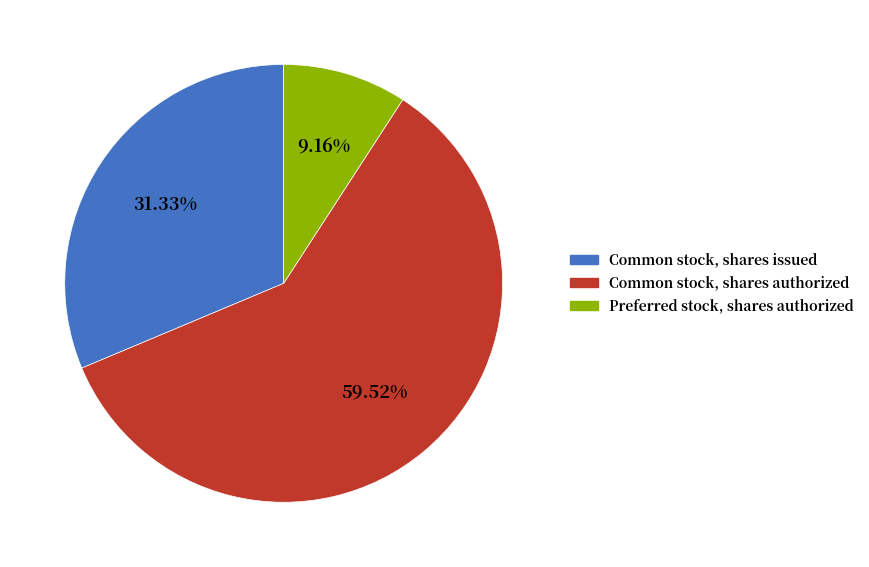

Do Common stock, shares issued and Common stock, shares authorized together represent more than half of the pie?

Yes